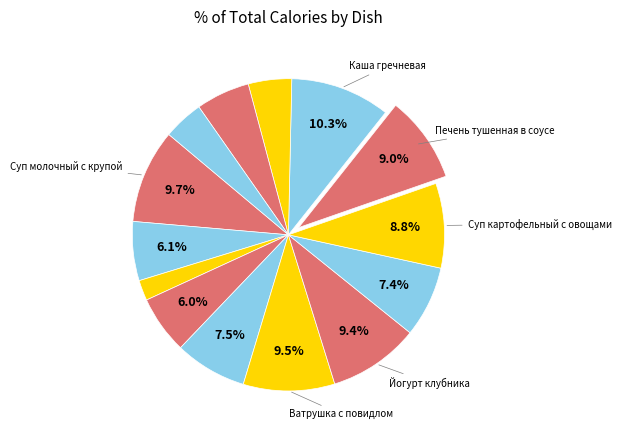

To the nearest percent, what is the difference between the largest and smallest slice percentages?

8%